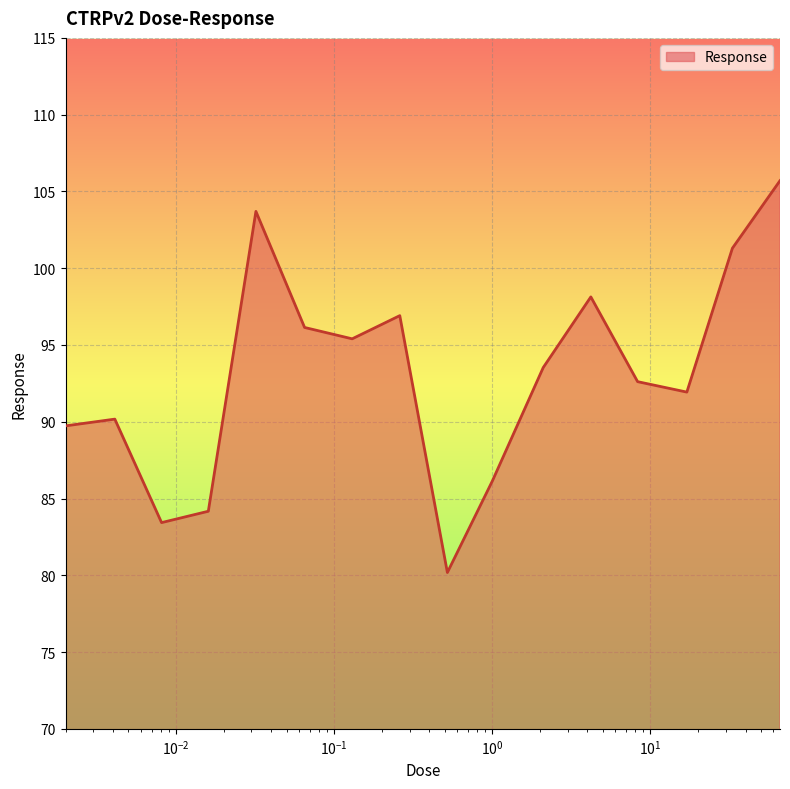

What is the greatest value displayed?

105.7